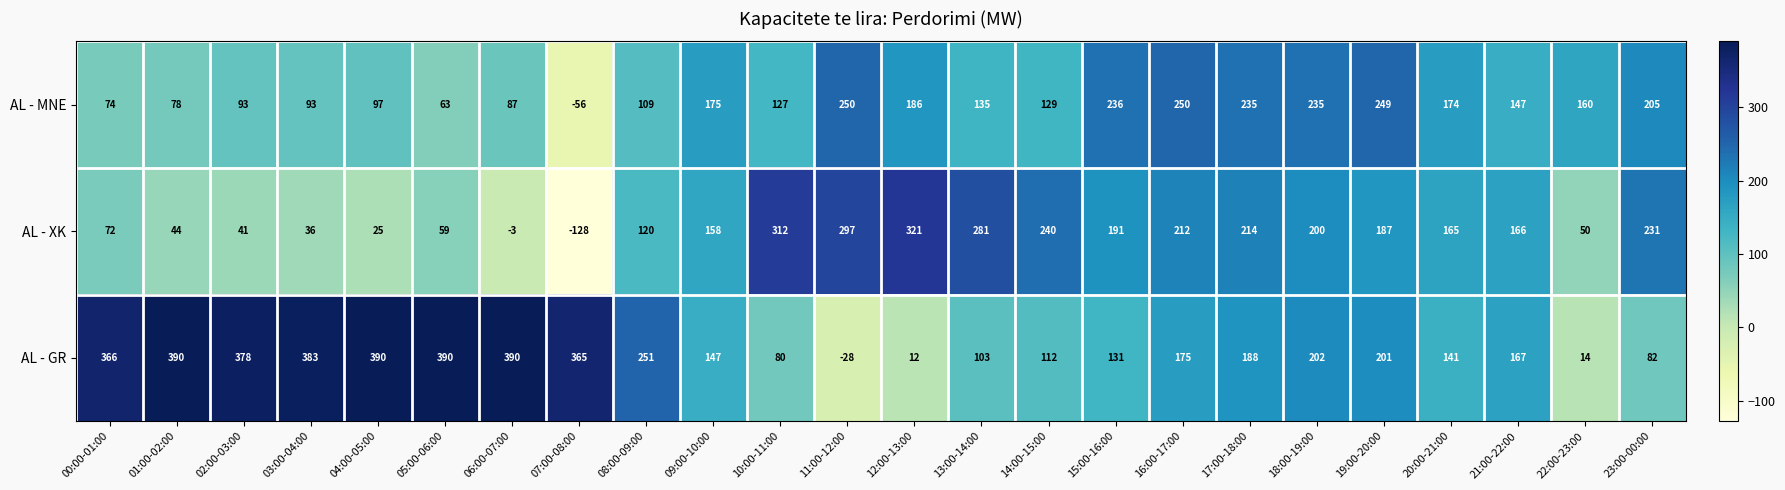

What is the difference between the AL - MNE values at 20:00-21:00 and 22:00-23:00?

14